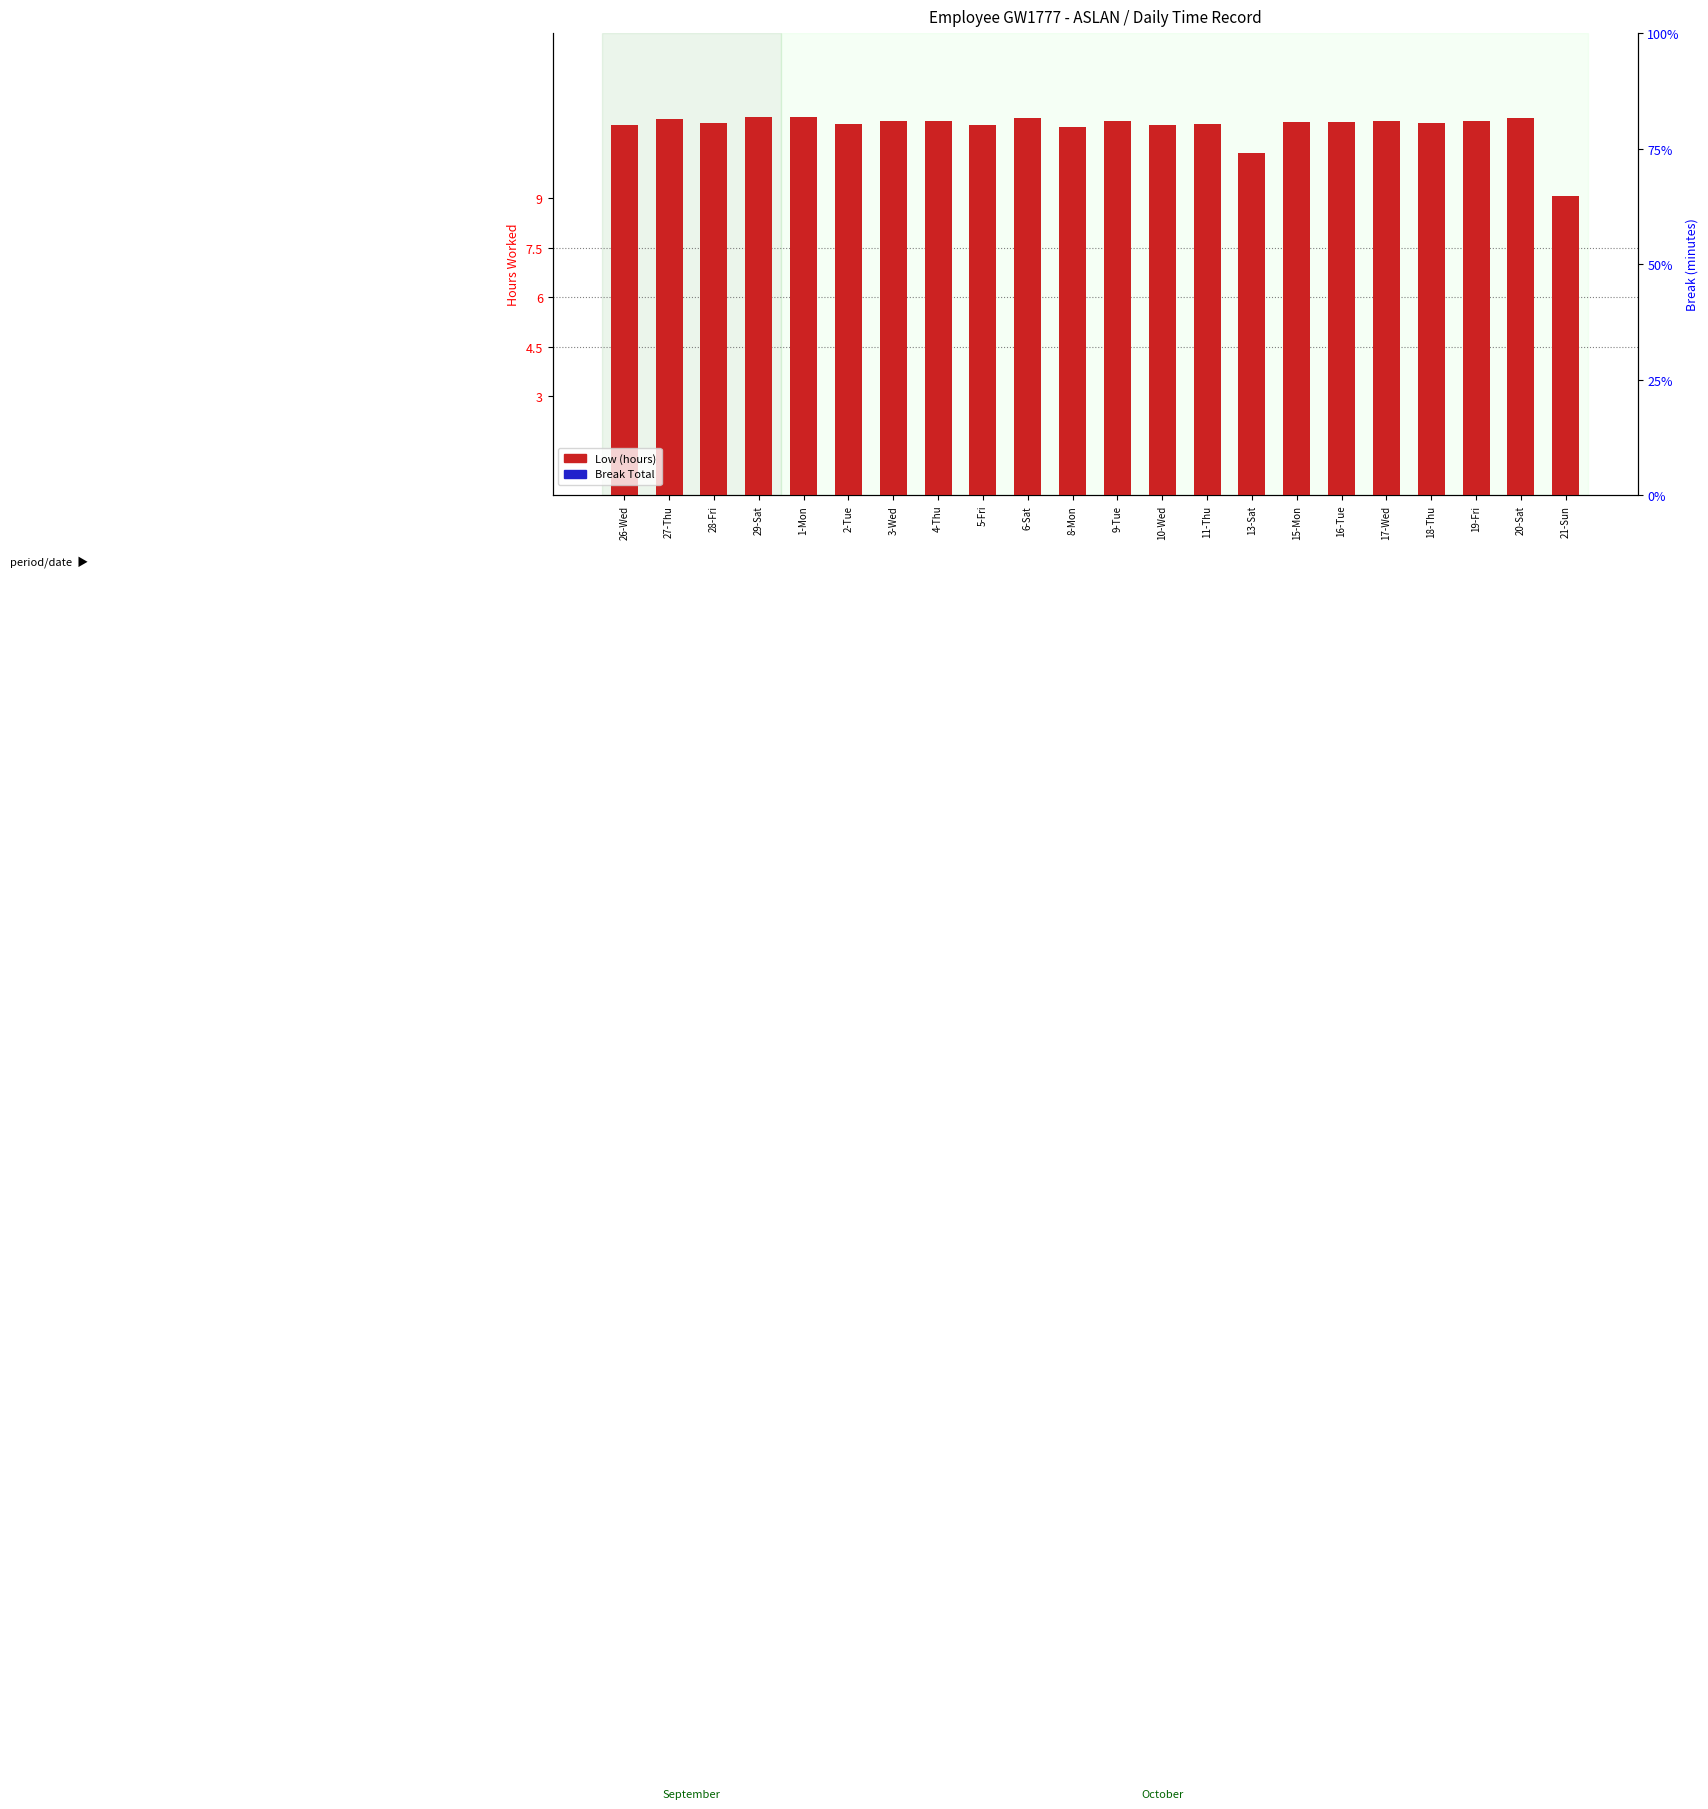

What is the difference between the maximum and second lowest values in the Low (hours) series?

1.1